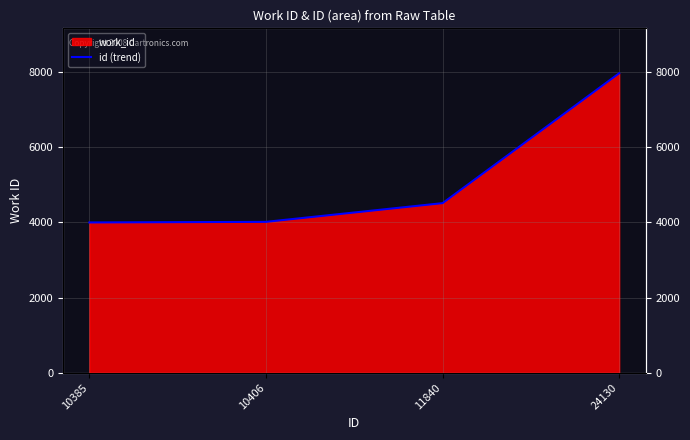

Rank the categories by value from highest to lowest.

24130, 11840, 10406, 10385